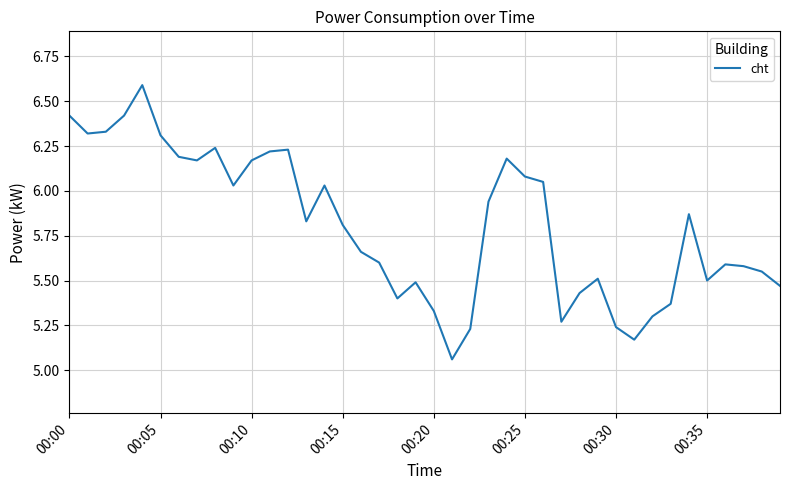

Is this an area chart (filled region under the line)?

No